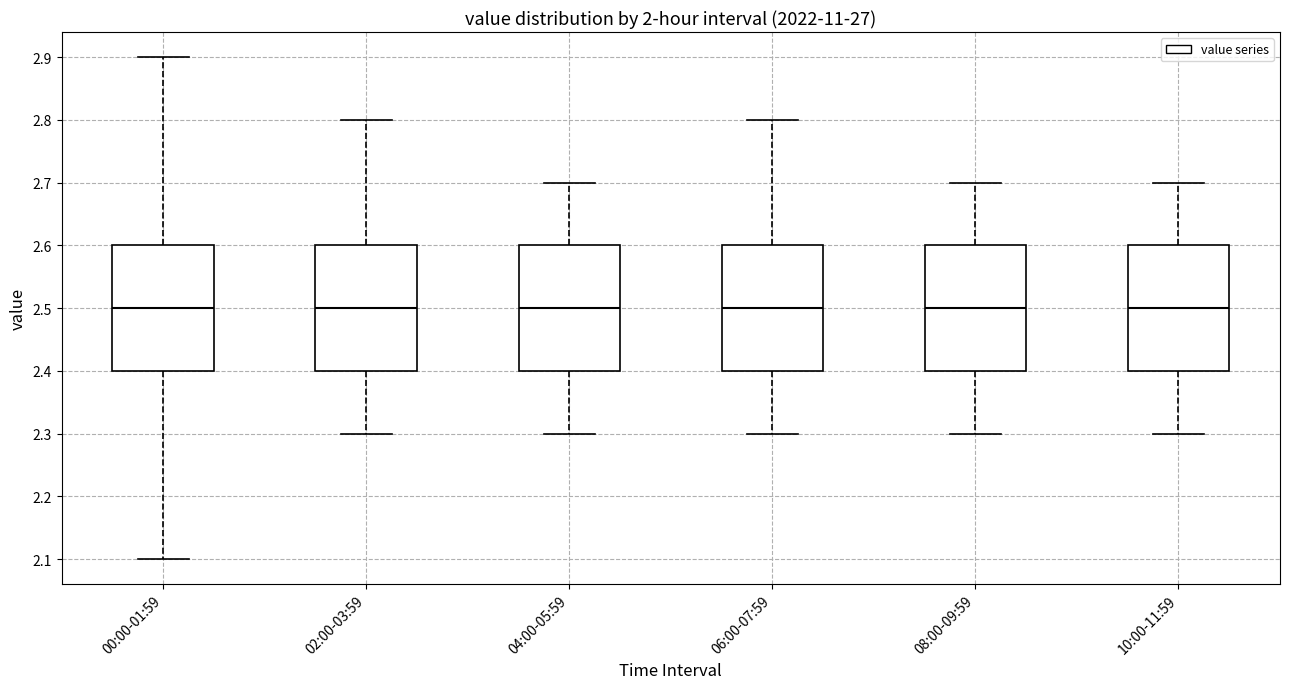

Reading left to right, read every box against the y-axis: the position of its median line, the range the box covers, and the ends of its whiskers. The values are not printed on the chart, so give them approximately, as read against the axis.

00:00-01:59: median 2.5, box 2.4 to 2.6, whiskers 2.1 to 2.9
02:00-03:59: median 2.5, box 2.4 to 2.6, whiskers 2.3 to 2.8
04:00-05:59: median 2.5, box 2.4 to 2.6, whiskers 2.3 to 2.7
06:00-07:59: median 2.5, box 2.4 to 2.6, whiskers 2.3 to 2.8
08:00-09:59: median 2.5, box 2.4 to 2.6, whiskers 2.3 to 2.7
10:00-11:59: median 2.5, box 2.4 to 2.6, whiskers 2.3 to 2.7